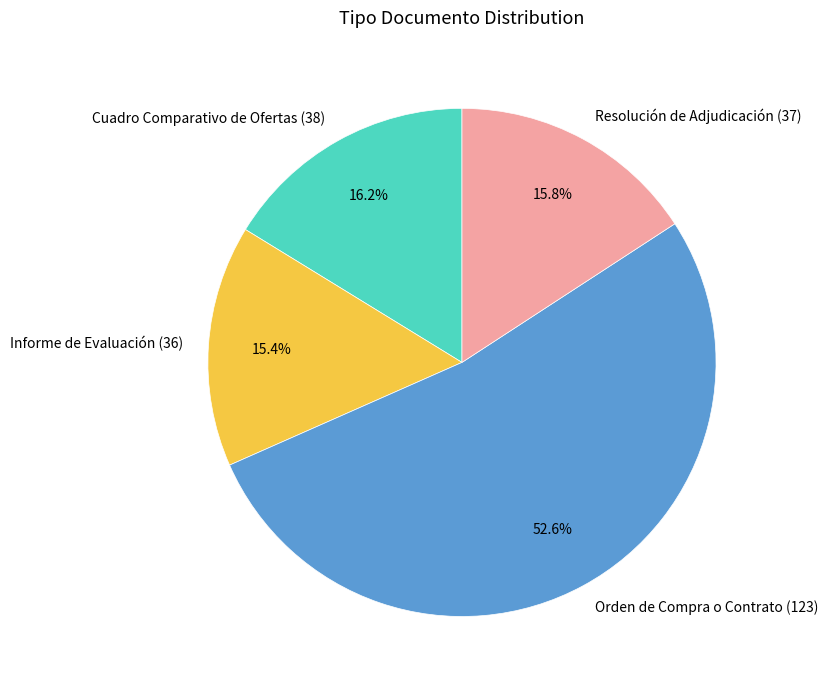

Does any single category account for the majority?

Yes